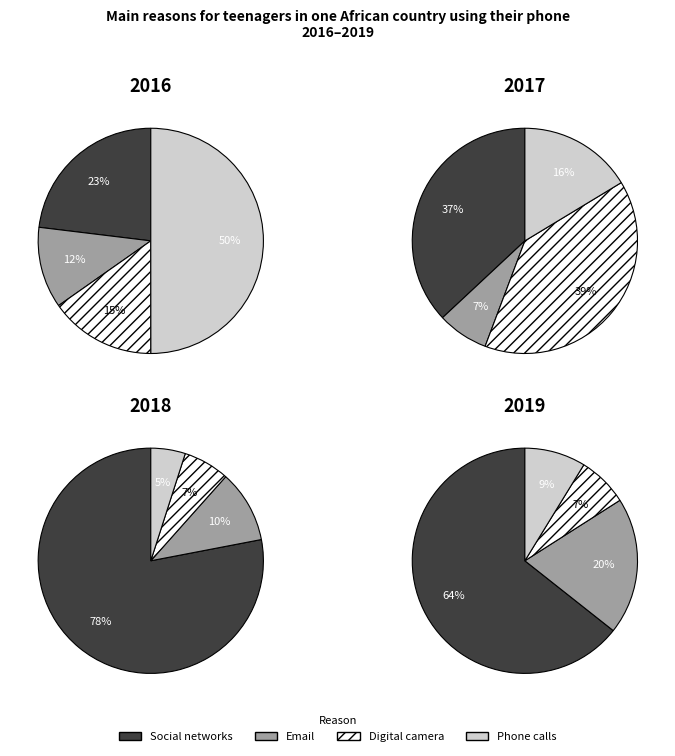

At 2, list the series in order from smallest to largest.

Phone calls, Digital camera, Email, Social networks